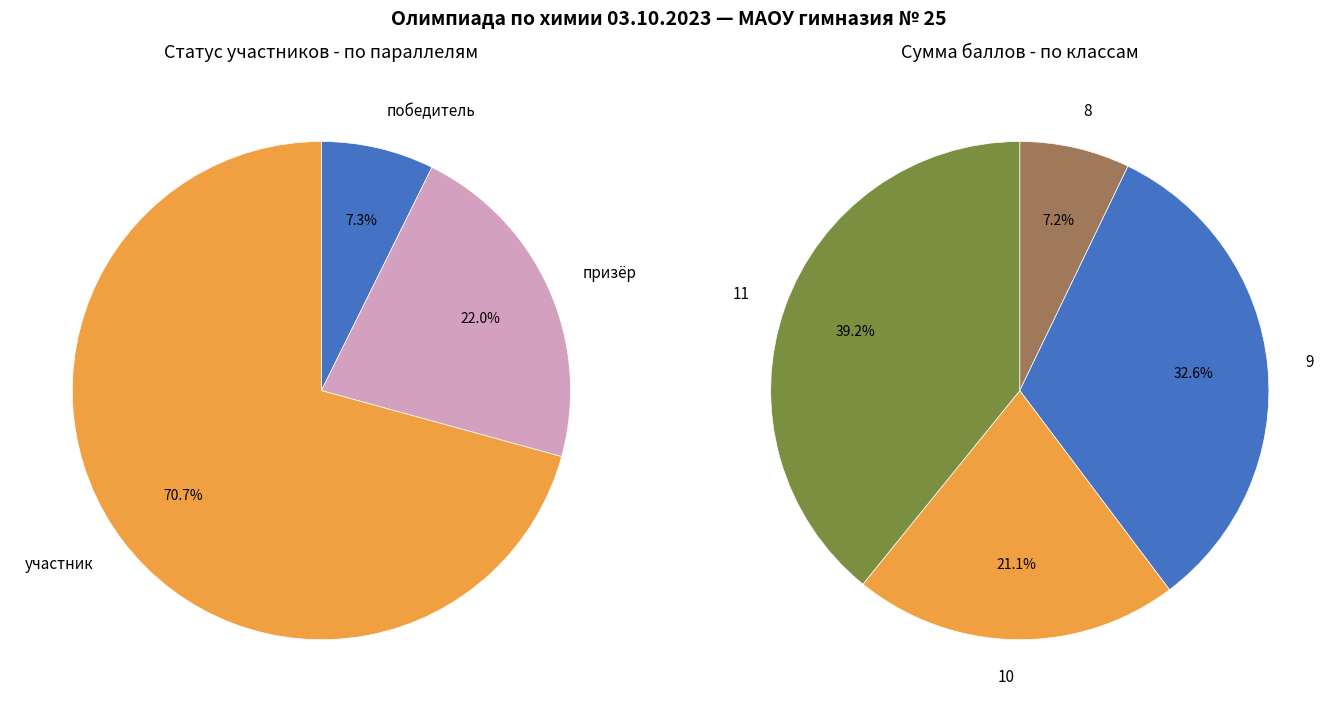

Does призёр account for over 50% of the chart?

No